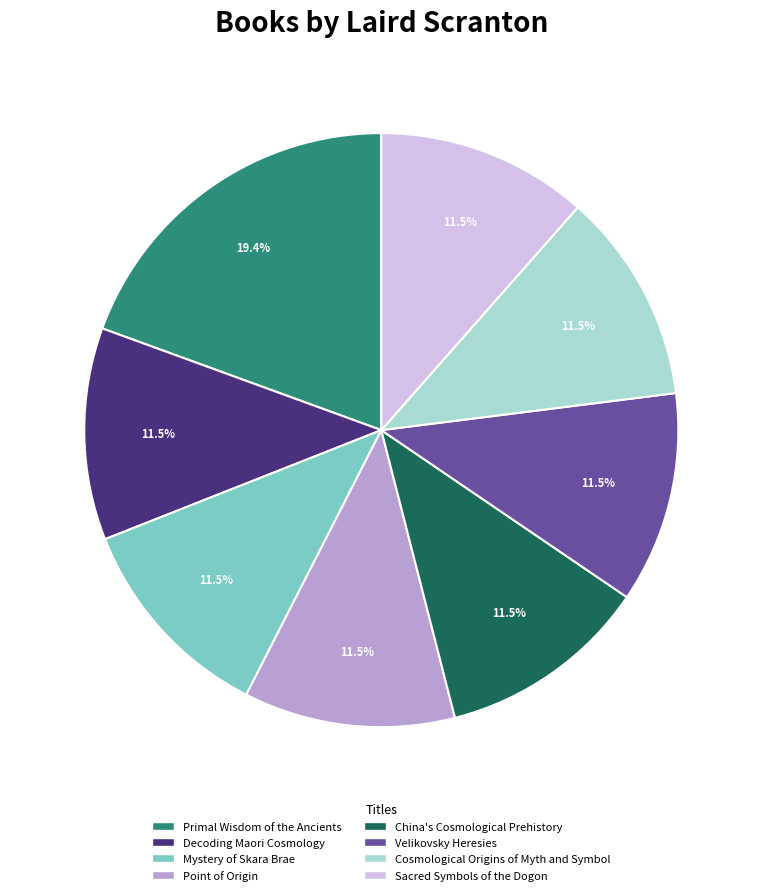

How much of the chart is everything except Mystery of Skara Brae?

88.5%